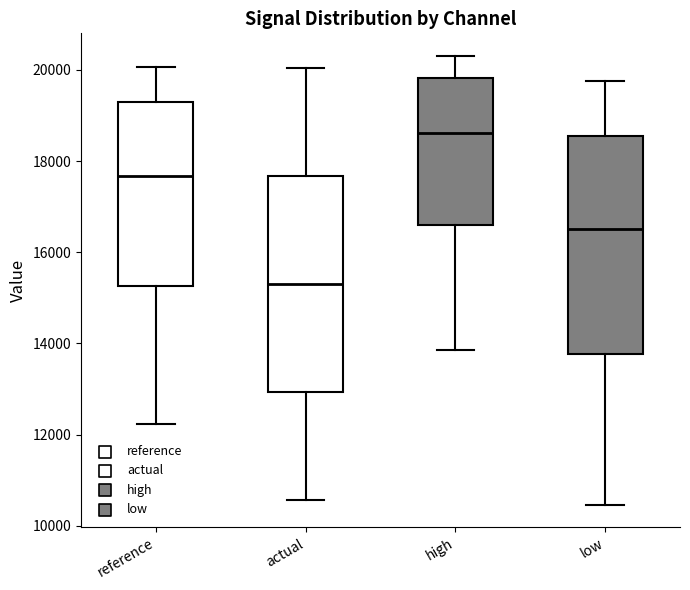

Reading left to right, read every box against the y-axis: the position of its median line, the range the box covers, and the ends of its whiskers. The values are not printed on the chart, so give them approximately, as read against the axis.

reference: median 17600, box 15200 to 19200, whiskers 12200 to 20000
actual: median 15200, box 13000 to 17600, whiskers 10600 to 20000
high: median 18600, box 16600 to 19800, whiskers 13800 to 20400
low: median 16600, box 13800 to 18600, whiskers 10400 to 19800